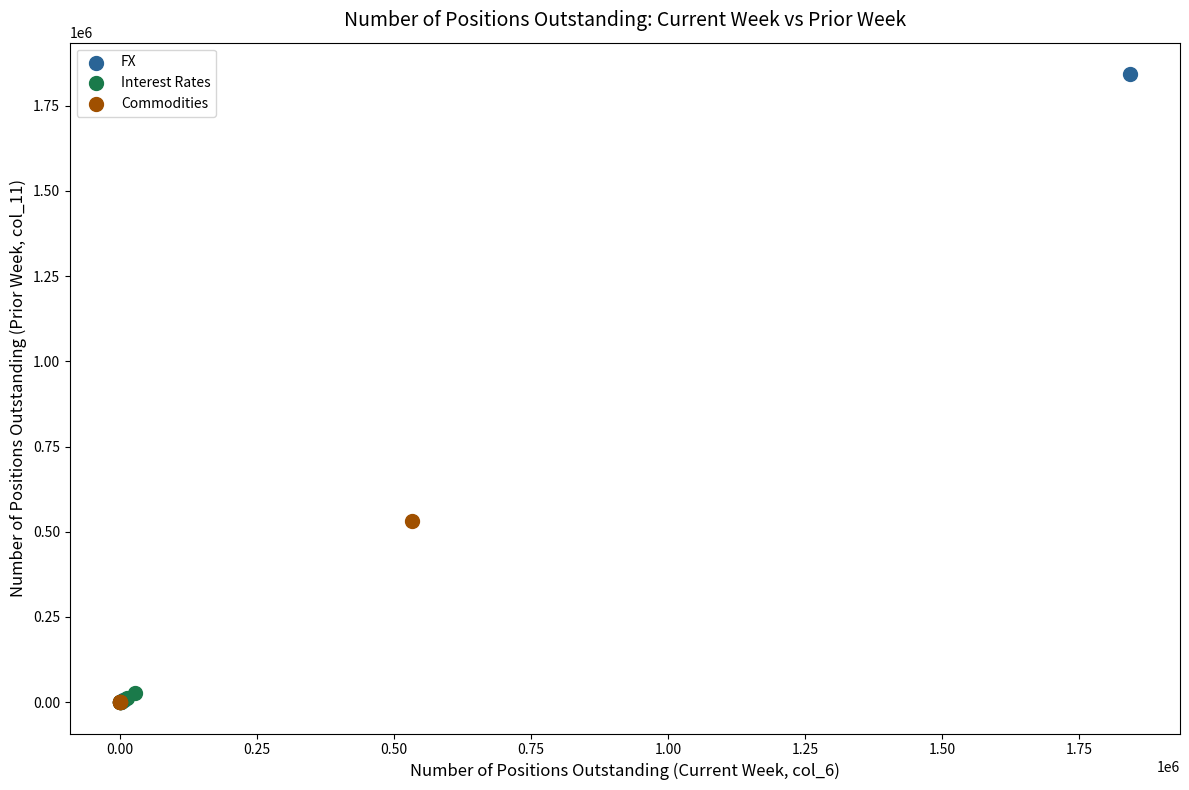

Which series contains the highest Y value?

FX